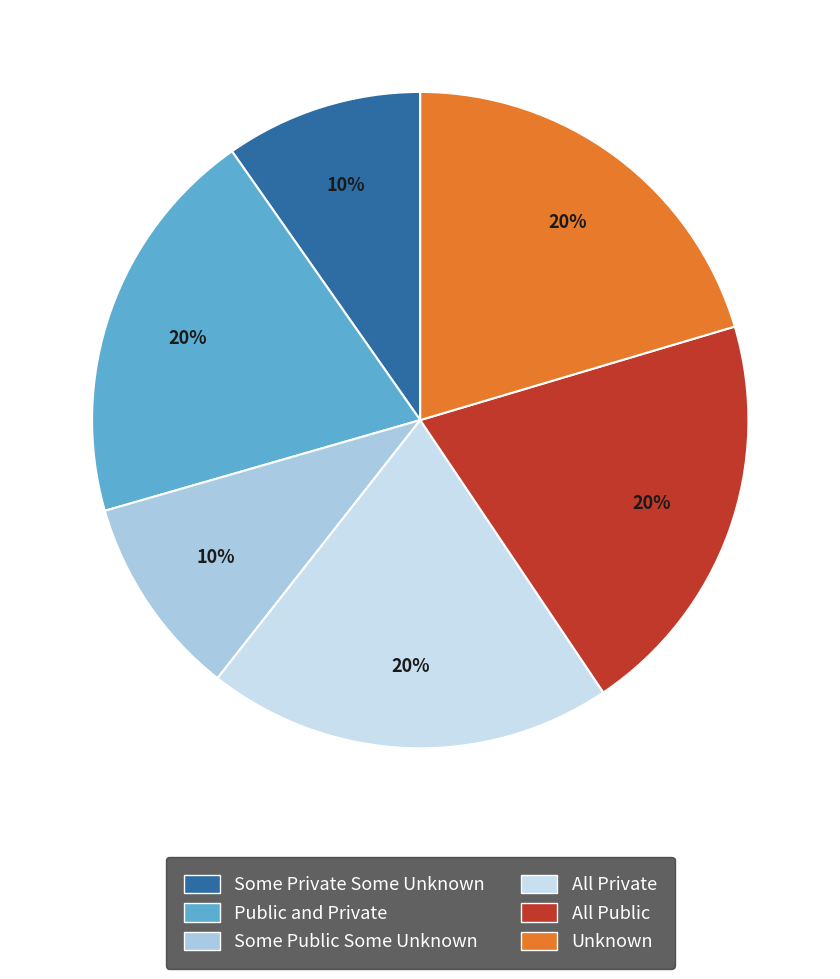

How many slices are in this pie chart?

6